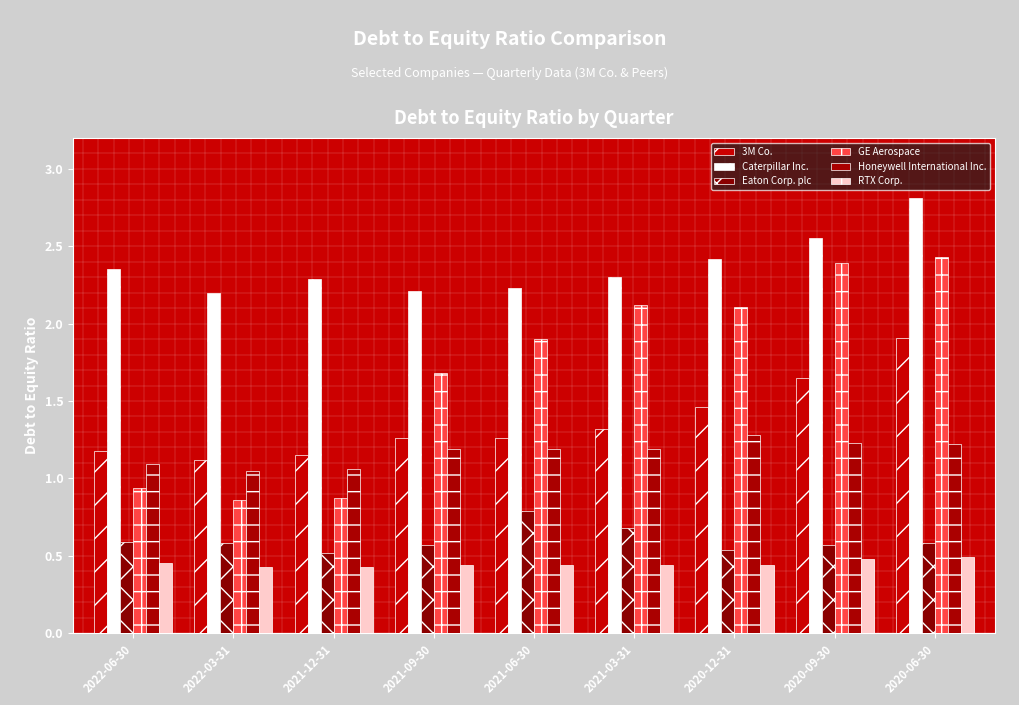

What position from the left is 2021-06-30?

5